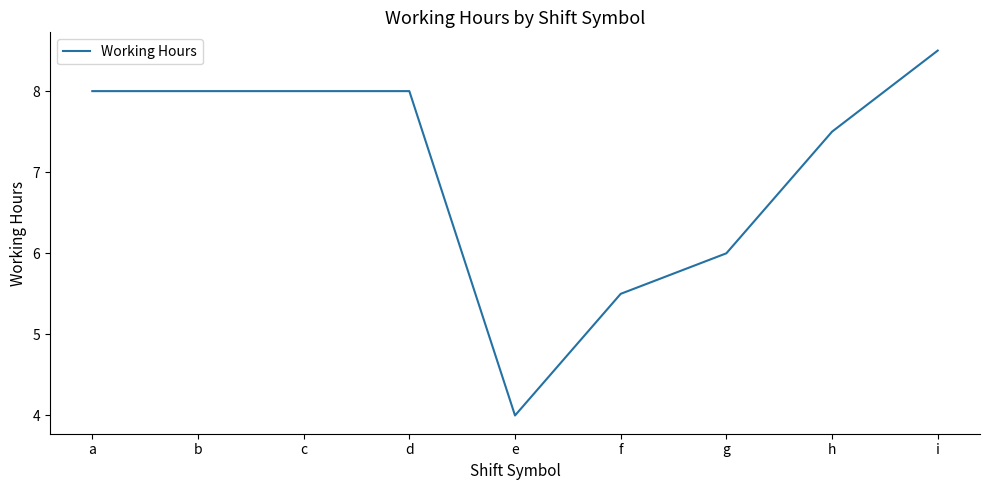

At which category does the chart reach its minimum across all series?

e